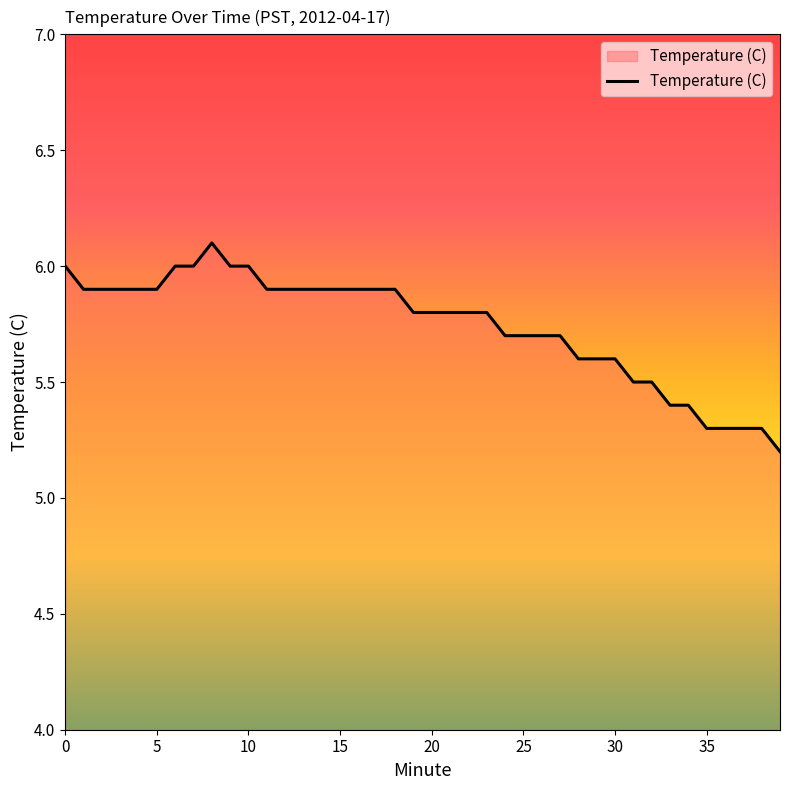

What is the greatest value displayed?

6.1